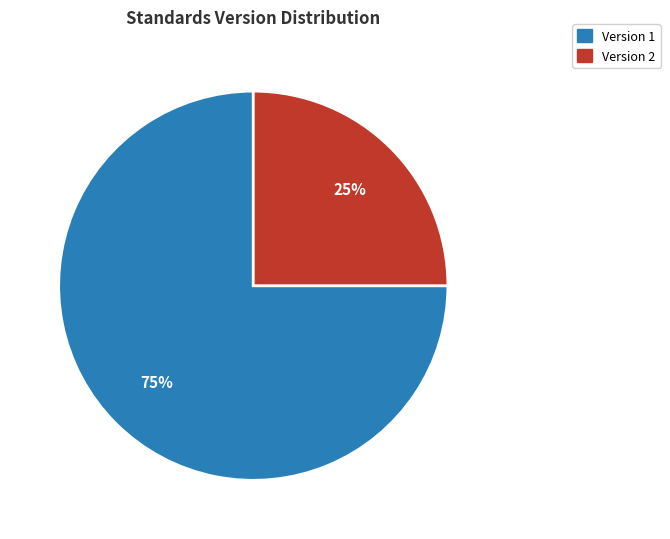

To the nearest percent, what is the average slice percentage?

50%